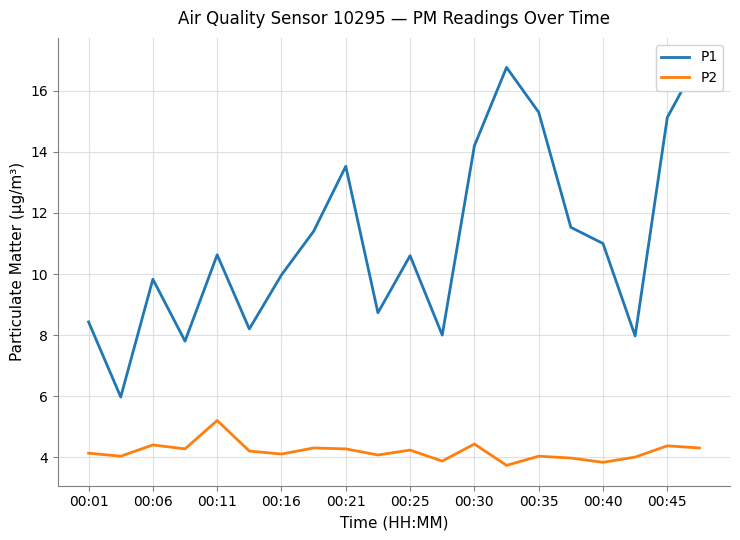

Is it true that P2 equals 0.8 at 00:16?

False